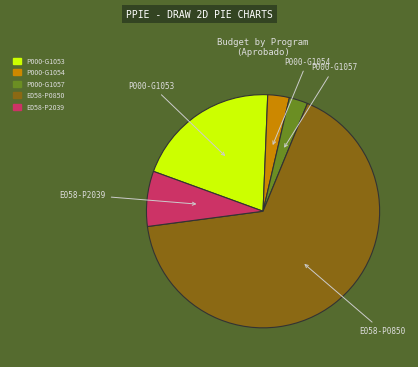

How many slices are in this pie chart?

5